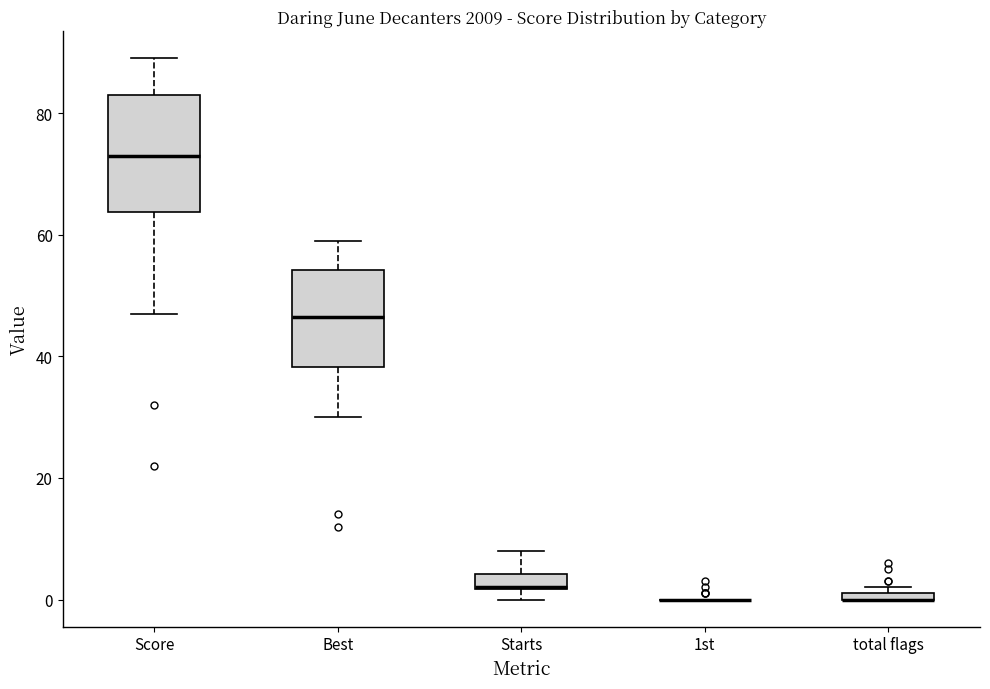

Where is the upper edge of the box for Best on the y-axis? The values are not printed on the chart, so give them approximately, as read against the axis.

54